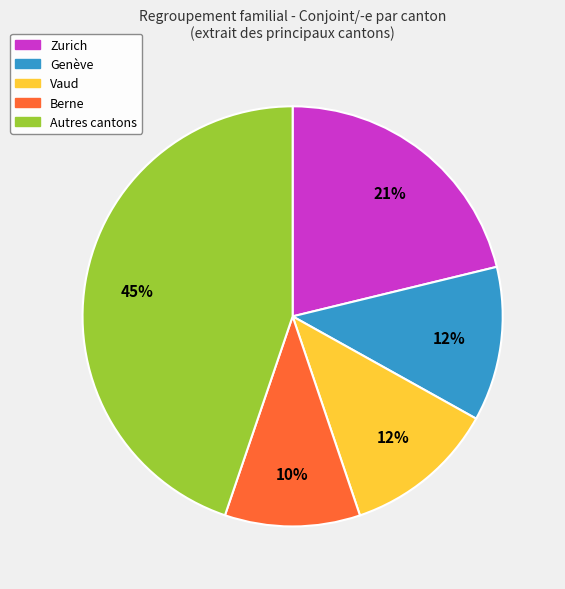

Is there any slice that represents more than half of the pie?

No